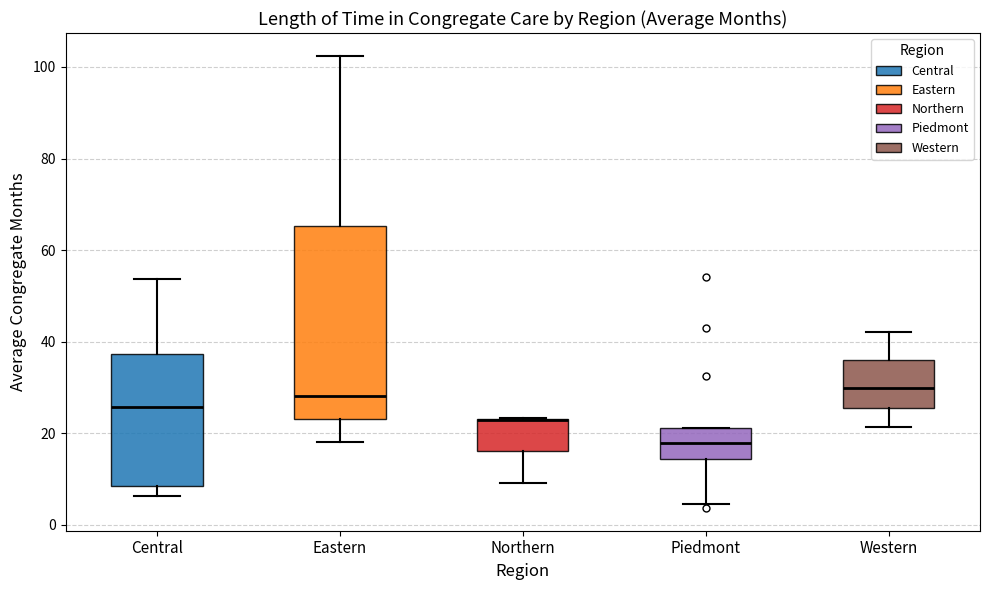

Reading left to right, read every box against the y-axis: the position of its median line, the range the box covers, and the ends of its whiskers. The values are not printed on the chart, so give them approximately, as read against the axis.

Central: median 26, box 8 to 38, whiskers 6 to 54
Eastern: median 28, box 24 to 66, whiskers 18 to 102
Northern: median 22 (drawn on the box's upper edge), box 16 to 24, whiskers 10 to 24
Piedmont: median 18, box 14 to 22, whiskers 4 to 22
Western: median 30, box 26 to 36, whiskers 22 to 42